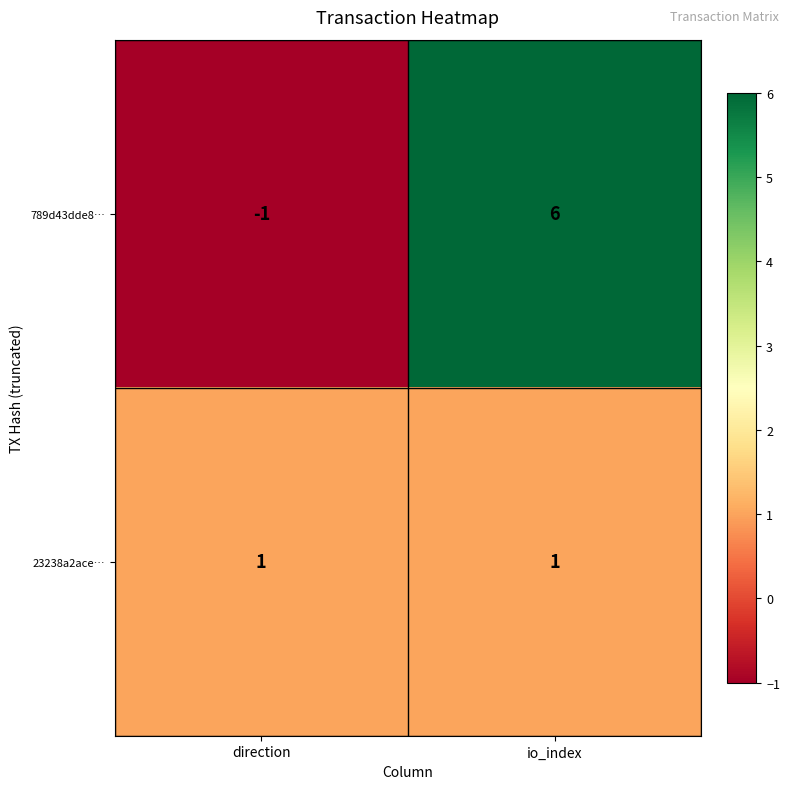

The value of 23238a2ace… at io_index is 0. True or false?

False